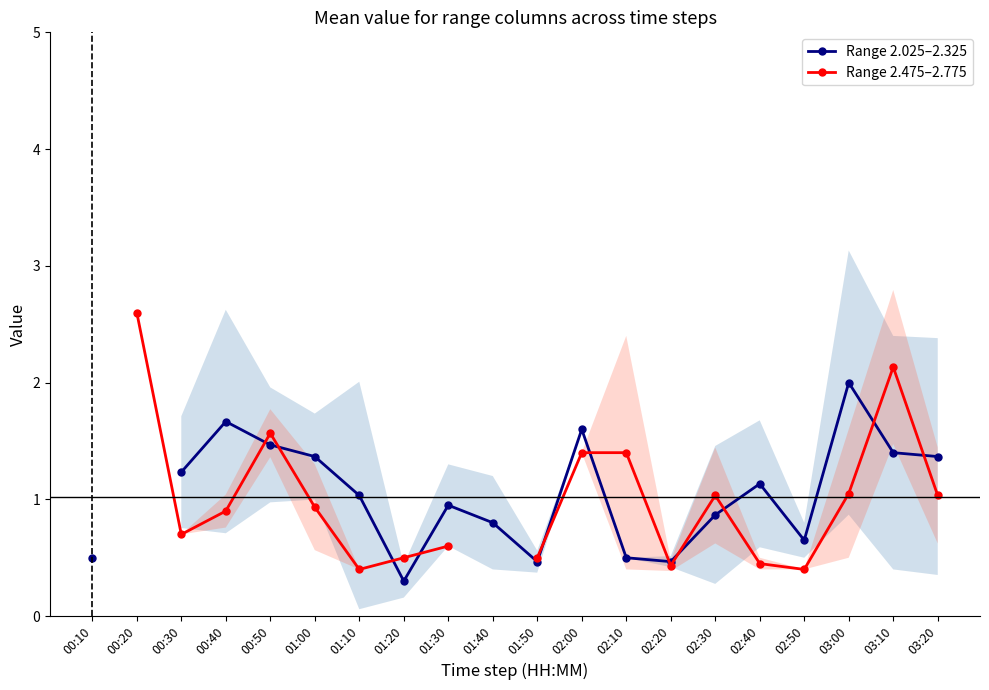

What is the label of the 19th point from the right?

00:20